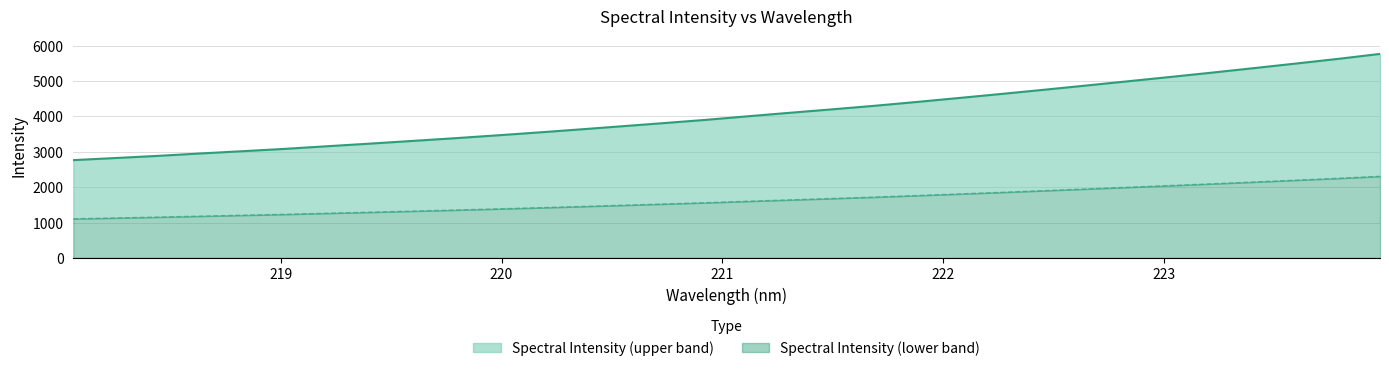

Does the chart display data point markers on the line(s)?

No